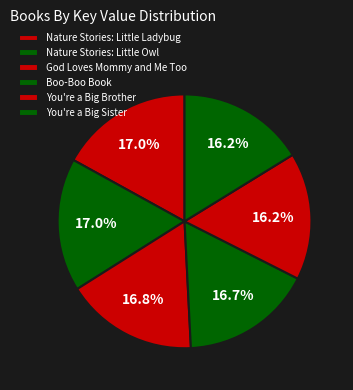

What is the ratio of the value at Nature Stories: Little Owl to the value at Nature Stories: Little Ladybug?

1.0